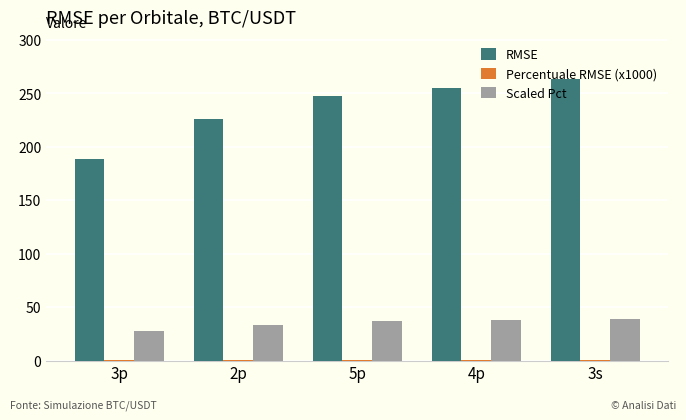

How many groups of bars are there?

5